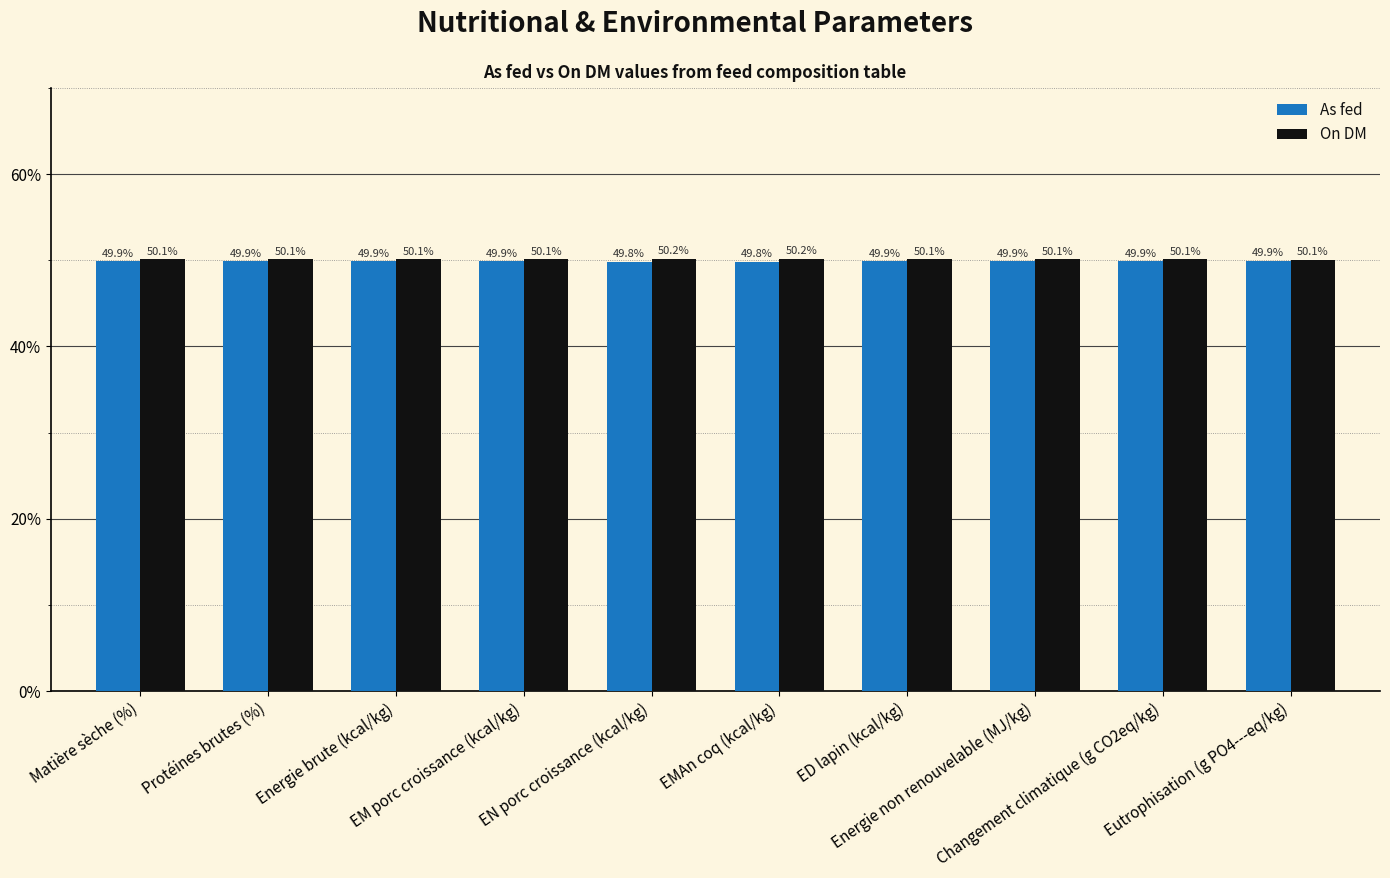

Reading left to right, extract all data points from this chart.

As fed: Matière sèche (%)=49.9	Protéines brutes (%)=49.9	Energie brute (kcal/kg)=49.9	EM porc croissance (kcal/kg)=49.9	EN porc croissance (kcal/kg)=49.8	EMAn coq (kcal/kg)=49.8	ED lapin (kcal/kg)=49.9	Energie non renouvelable (MJ/kg)=49.9	Changement climatique (g CO2eq/kg)=49.9	Eutrophisation (g PO4---eq/kg)=49.9
On DM: Matière sèche (%)=50.1	Protéines brutes (%)=50.1	Energie brute (kcal/kg)=50.1	EM porc croissance (kcal/kg)=50.1	EN porc croissance (kcal/kg)=50.2	EMAn coq (kcal/kg)=50.2	ED lapin (kcal/kg)=50.1	Energie non renouvelable (MJ/kg)=50.1	Changement climatique (g CO2eq/kg)=50.1	Eutrophisation (g PO4---eq/kg)=50.1